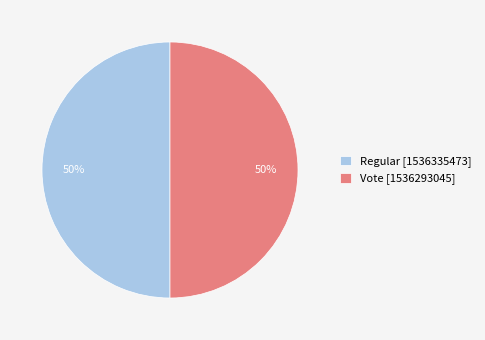

True or false: Regular [1536335473] accounts for 50% of the total.

True